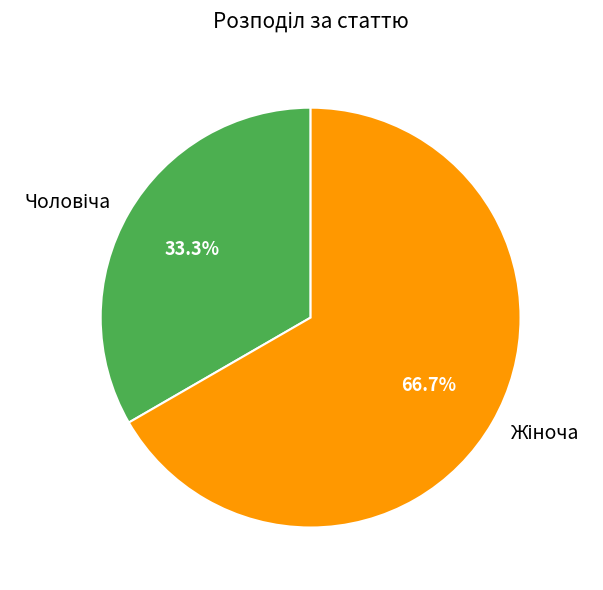

Is there a majority slice in this chart?

Yes